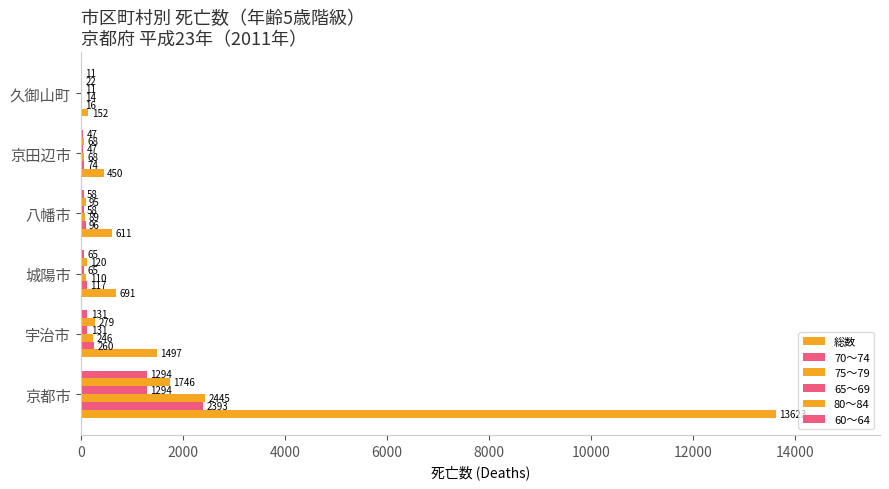

What is the value of the 60～64 bar at the 6th from the left?

11